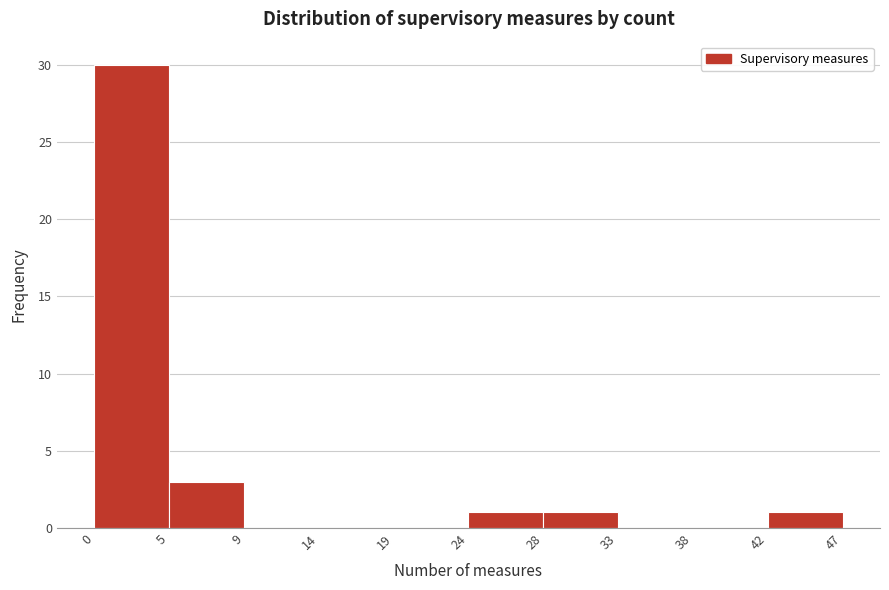

How tall is the bar that spans 28 to 33 on the x-axis? The values are not printed on the chart, so give them approximately, as read against the axis.

1